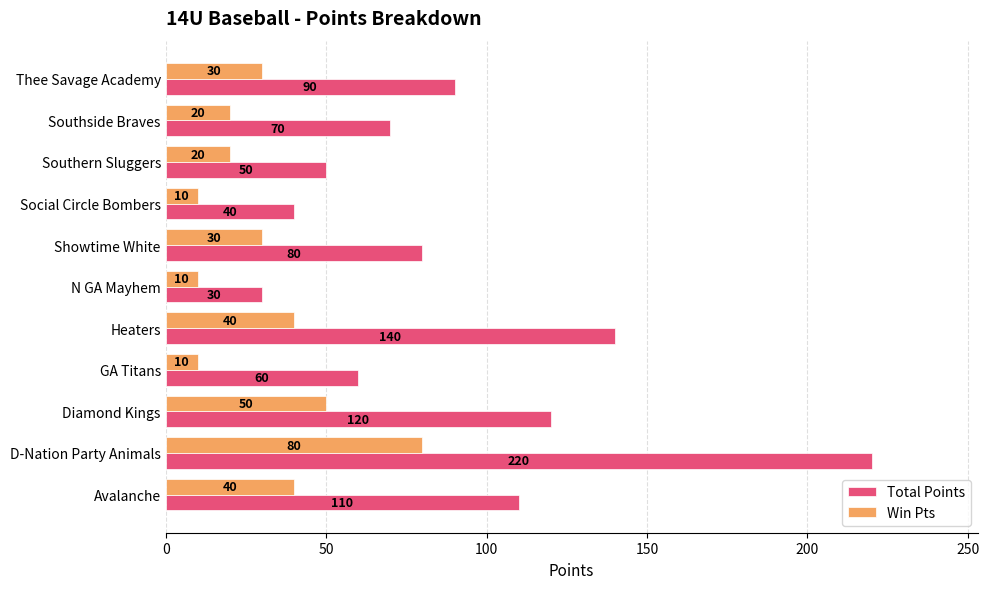

The value of Win Pts at Thee Savage Academy is 42. True or false?

False